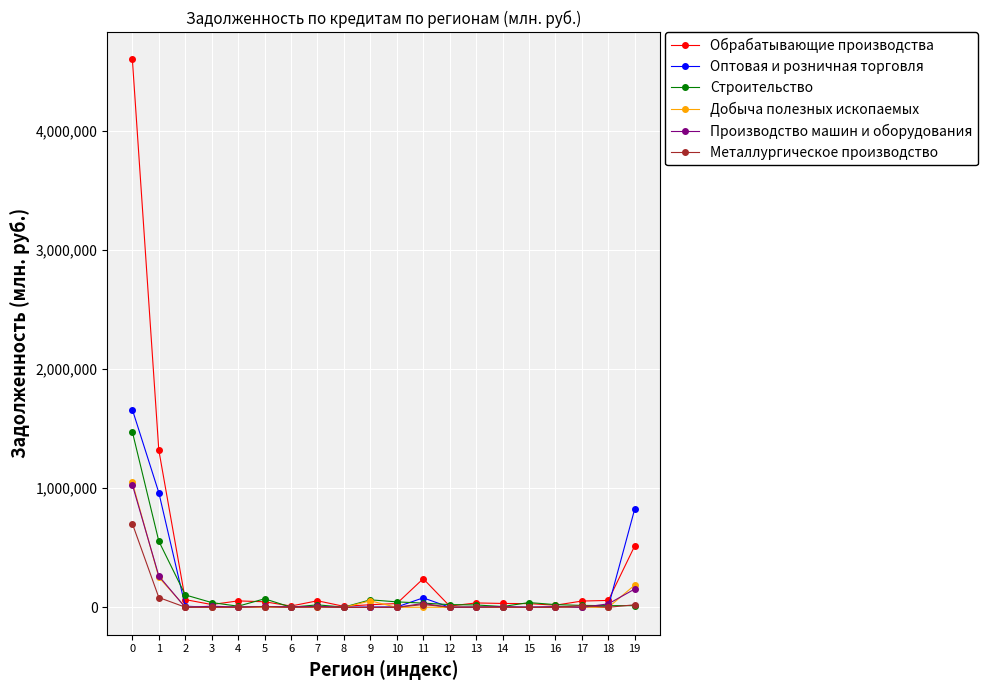

True or false: Оптовая и розничная торговля has more than 0 interior local peaks.

True